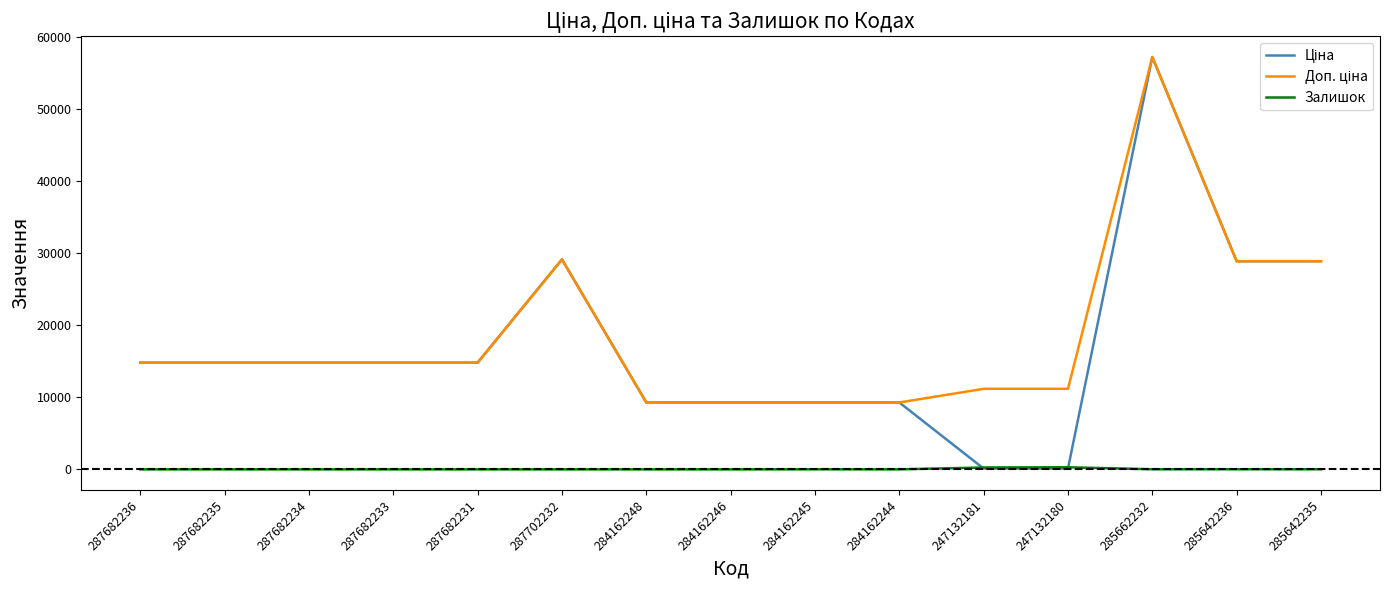

What is the difference between the highest and lowest values at 287682236?

14817.6